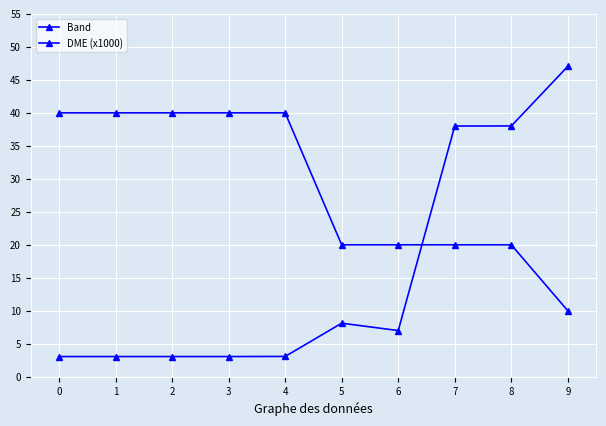

What is the difference between the maximum and second lowest values in the Band series?

20.0